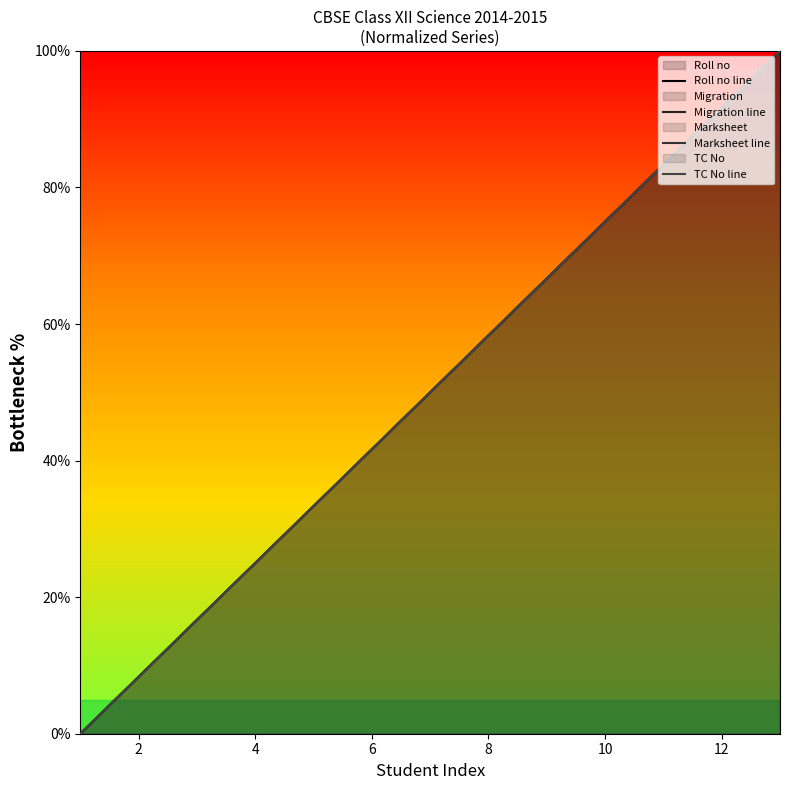

How many data points does each series have?

13